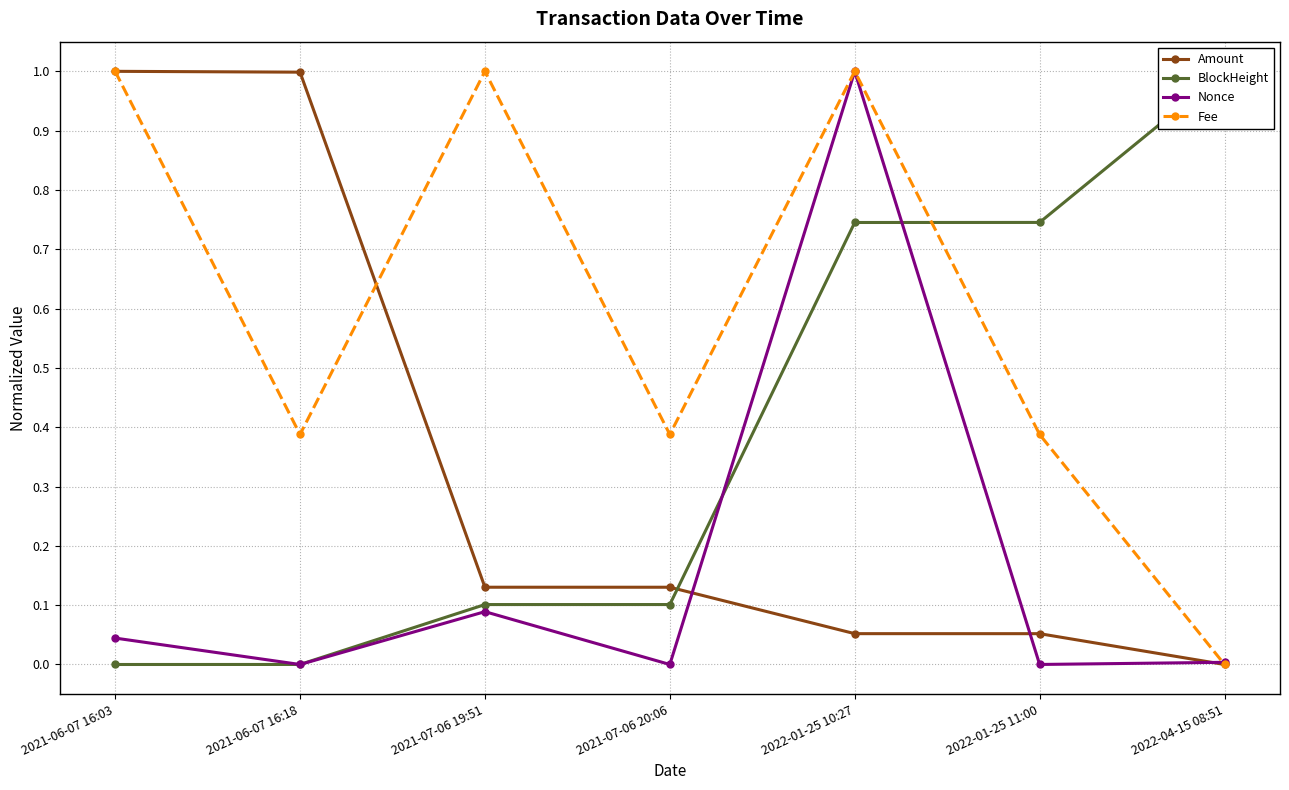

What is the difference between the maximum and second lowest values in the Nonce series?

1.0